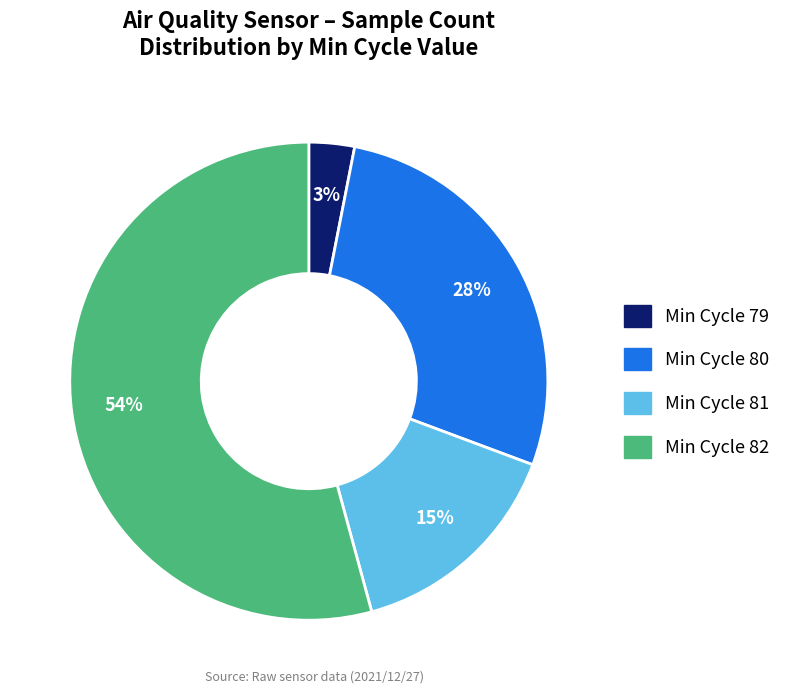

Is there any slice that represents more than half of the pie?

Yes